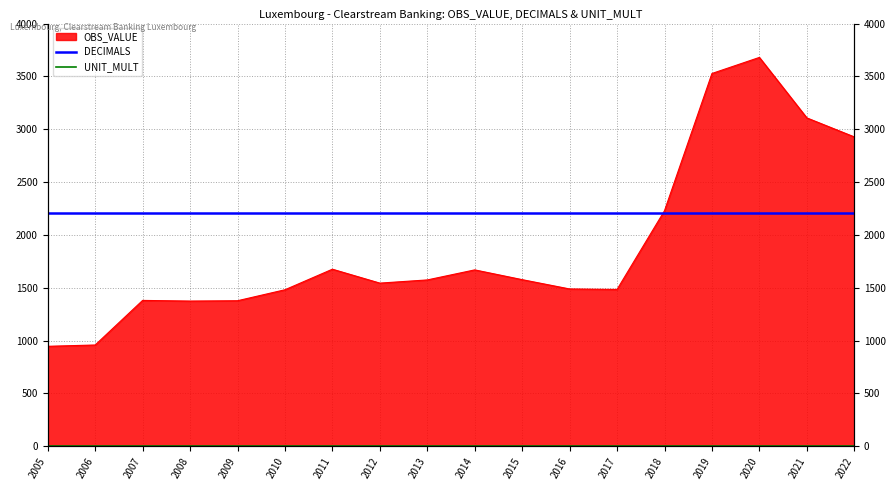

True or false: UNIT_MULT and DECIMALS cross at least once.

False